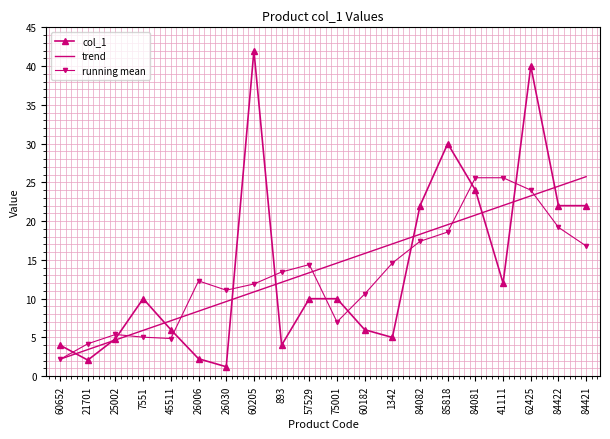

What is the difference between the highest and lowest values at 57529?

4.4